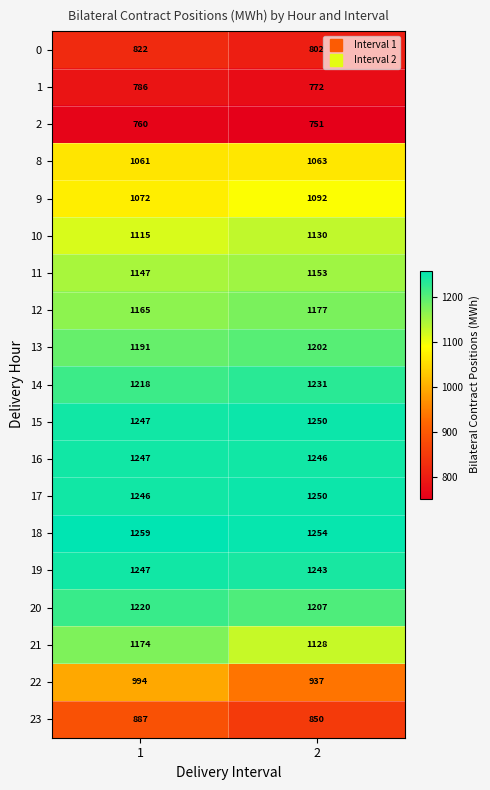

Rank the categories by 23 value from highest to lowest.

1, 2